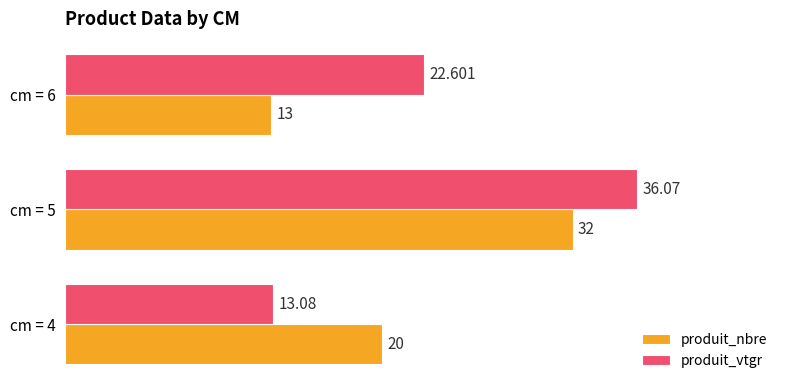

What is the sum of all produit_nbre values?

65.0